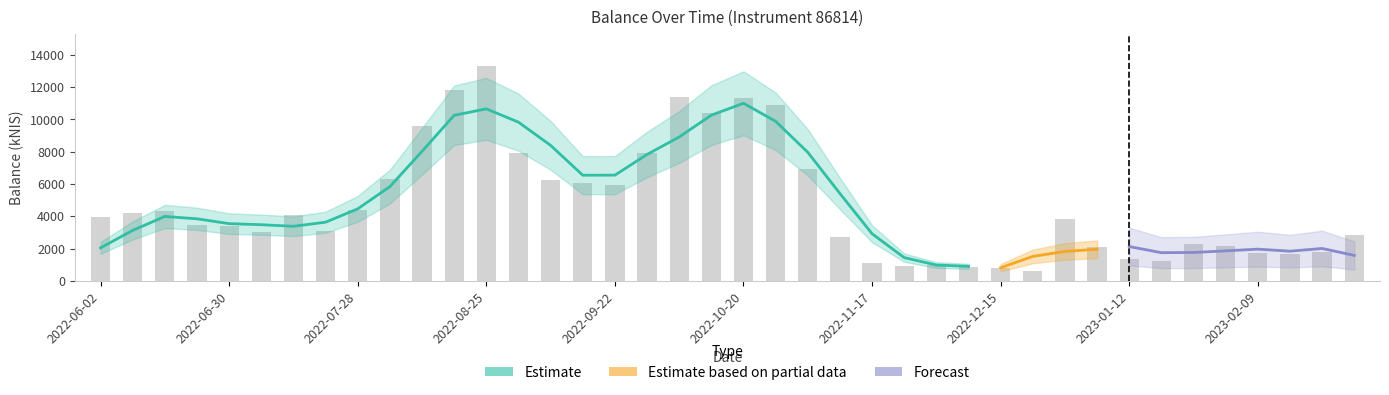

How many bars are there in total?

40